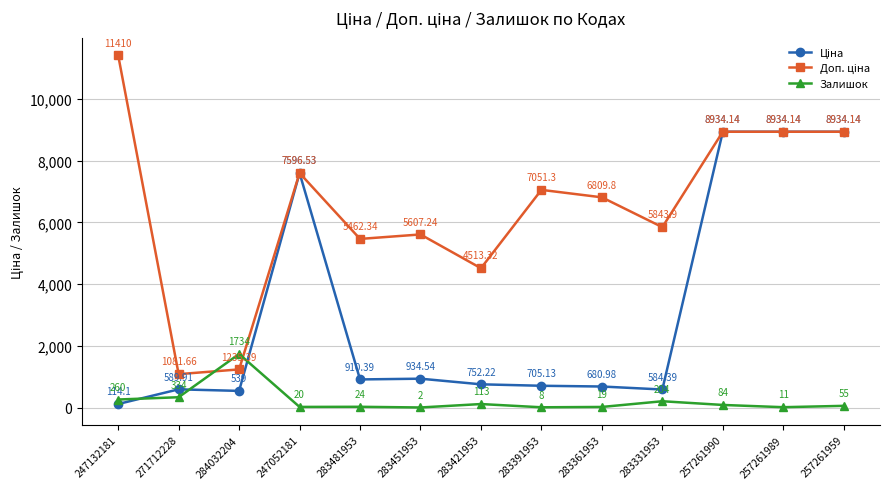

What is the label of the 11th point from the left?

257261990